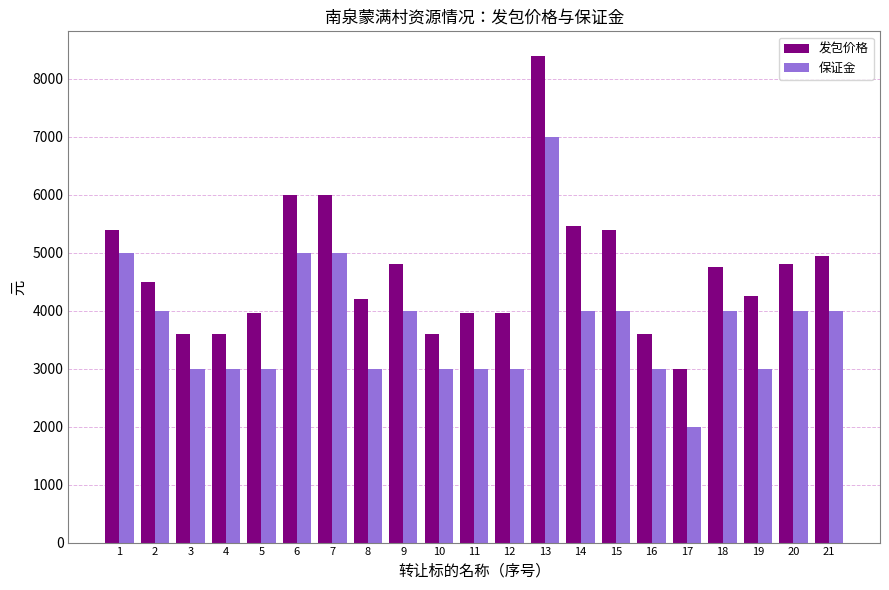

What is the maximum value for 保证金?

7000